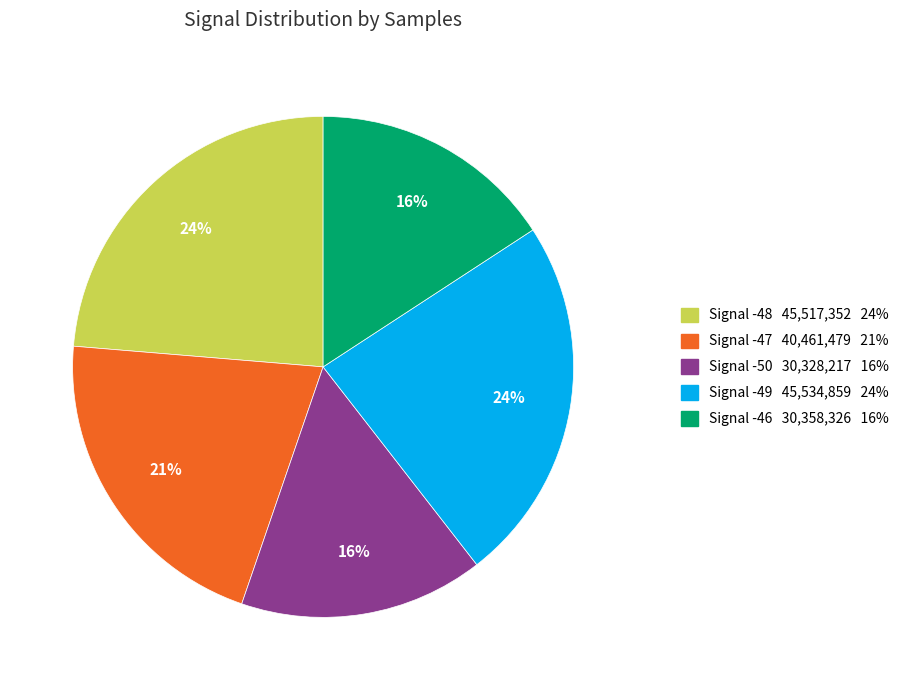

To the nearest percent, what is the difference between the largest and smallest slice percentages?

8%